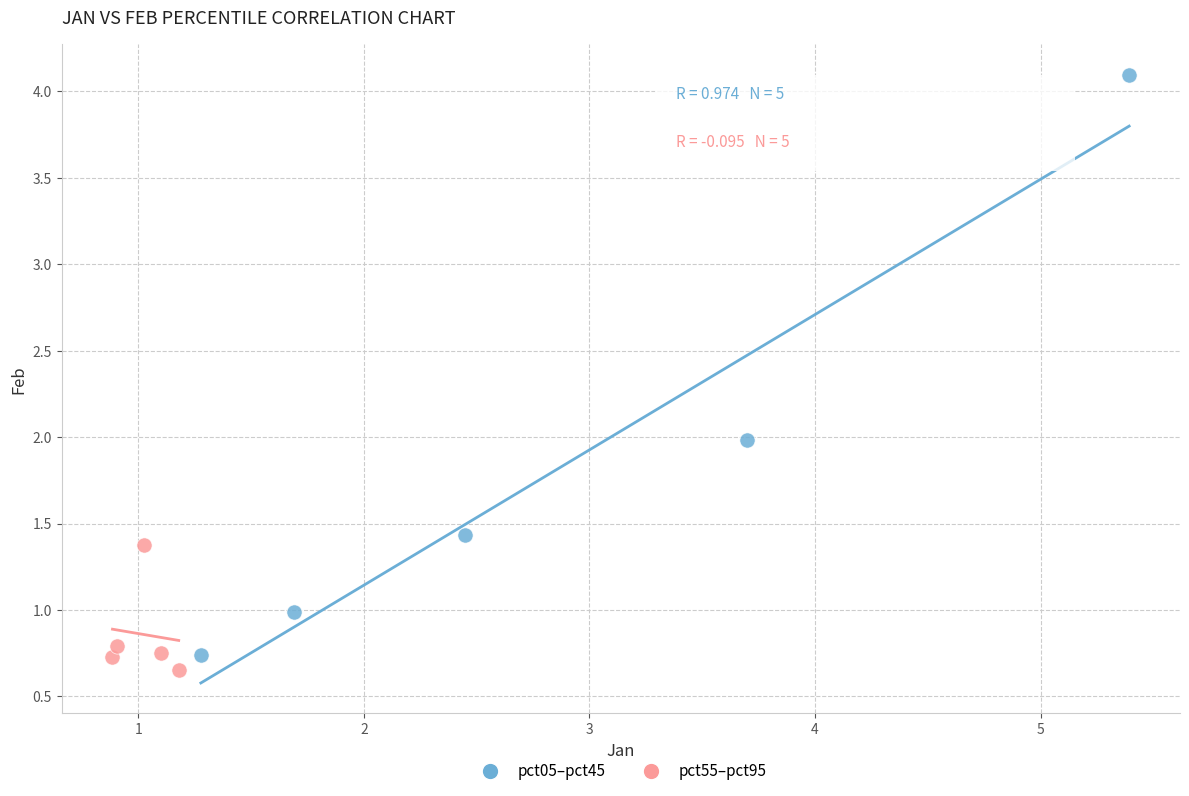

Which series reaches the maximum Y coordinate?

pct05–pct45